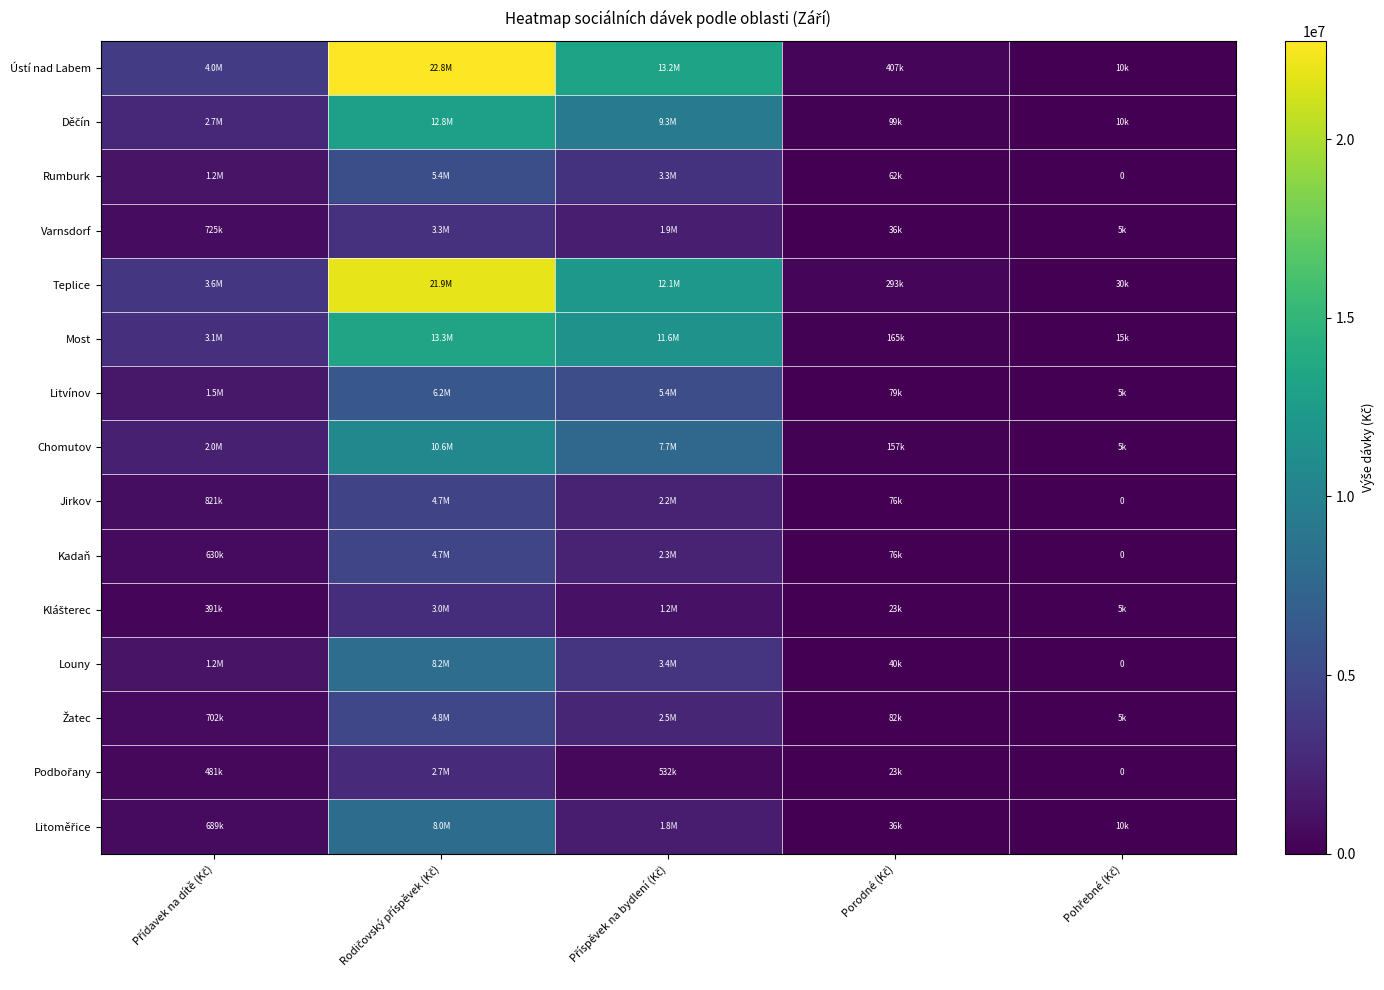

The Kadaň series shows 3030686.7 at Příspěvek na bydlení (Kč). True or false?

False